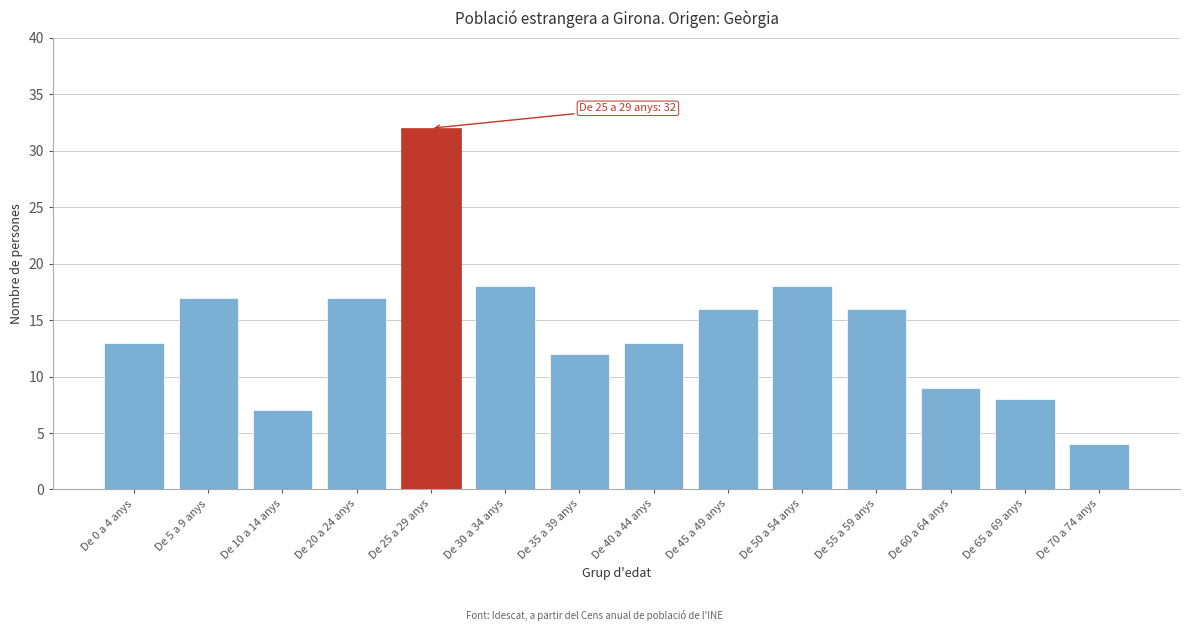

Reading right to left, transcribe all the data shown in this chart.

4	8	9	16	18	16	13	12	18	32	17	7	17	13